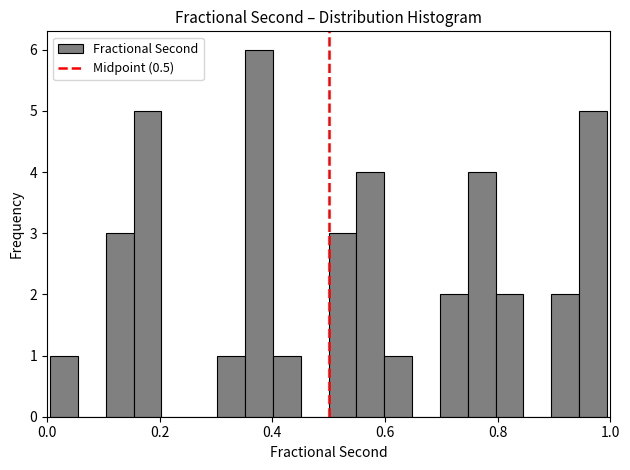

Around what value on the x-axis is the tallest bar? Give the approximate position of its centre, as read against the axis.

0.38